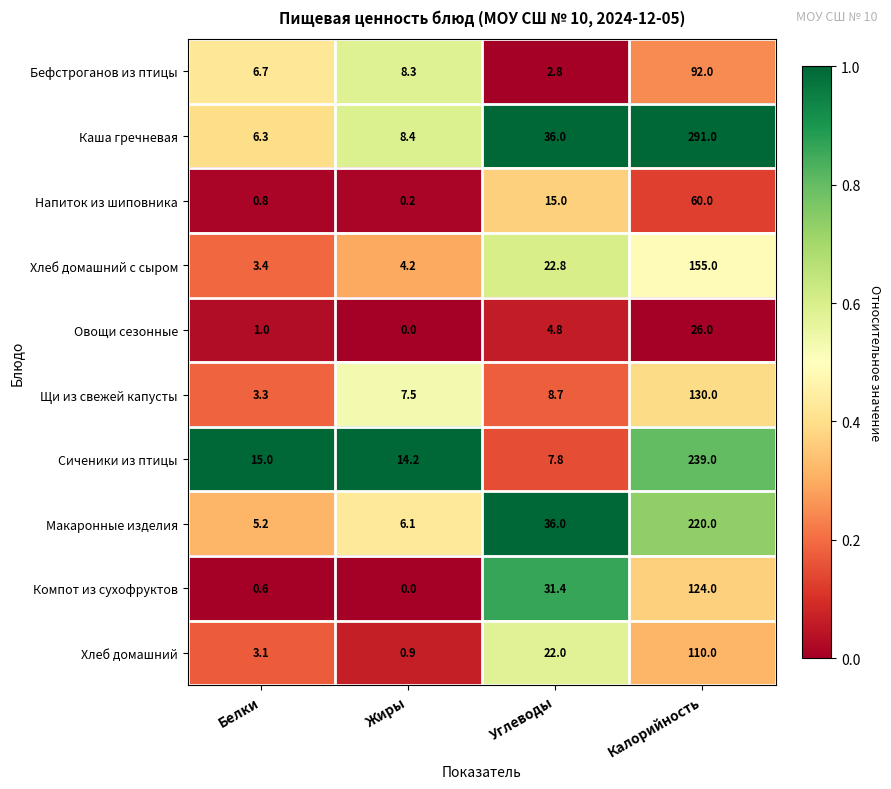

What is the sum of the Компот из сухофруктов values at Жиры and Белки?

0.6